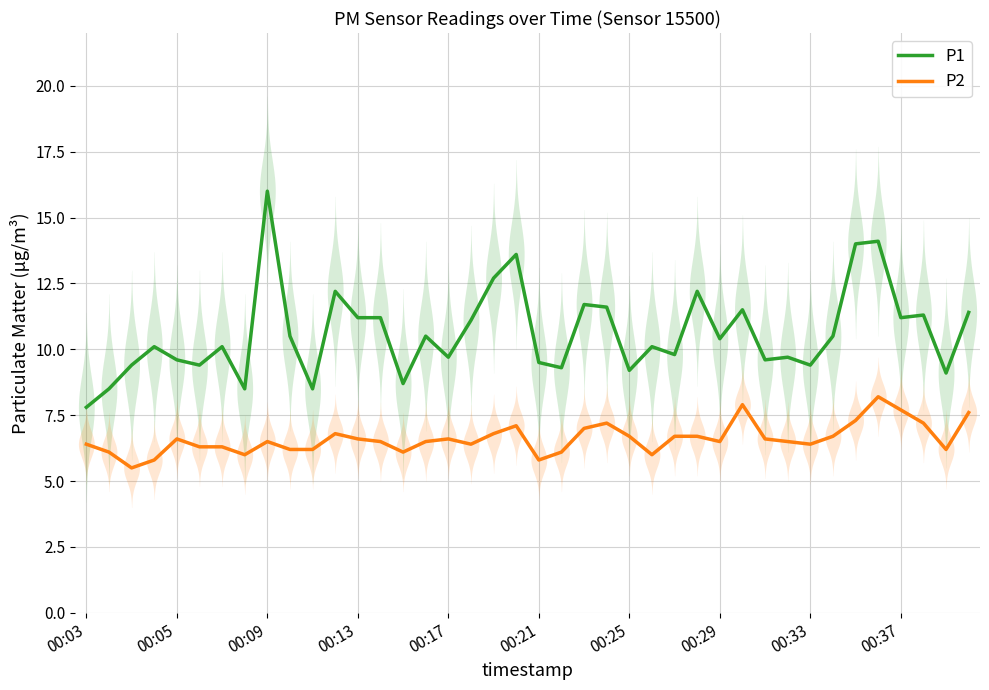

Which series has the largest total across all categories?

P1